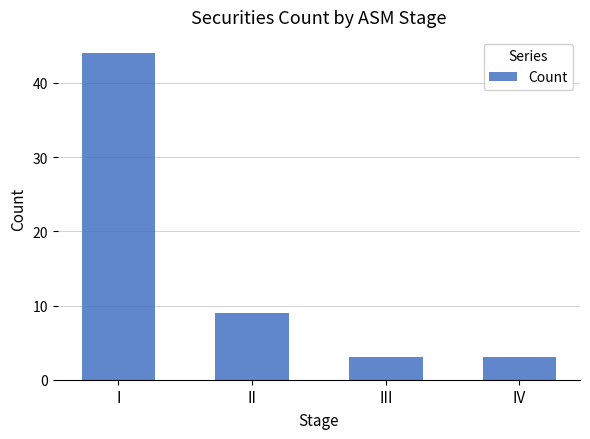

The value at III is 3. True or false?

True